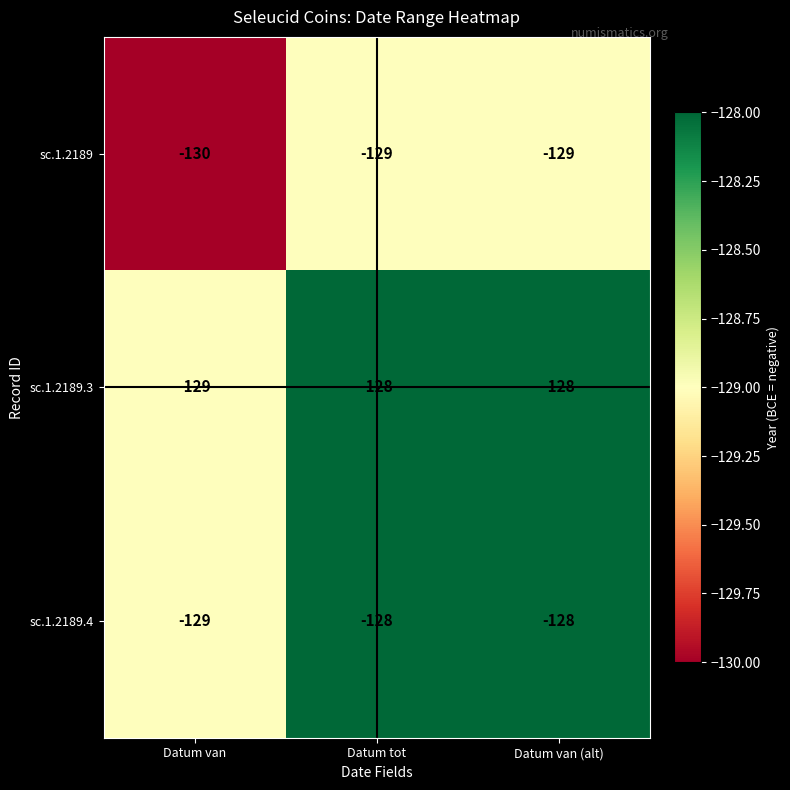

What is the sum of the sc.1.2189.3 values at Datum tot and Datum van?

-257